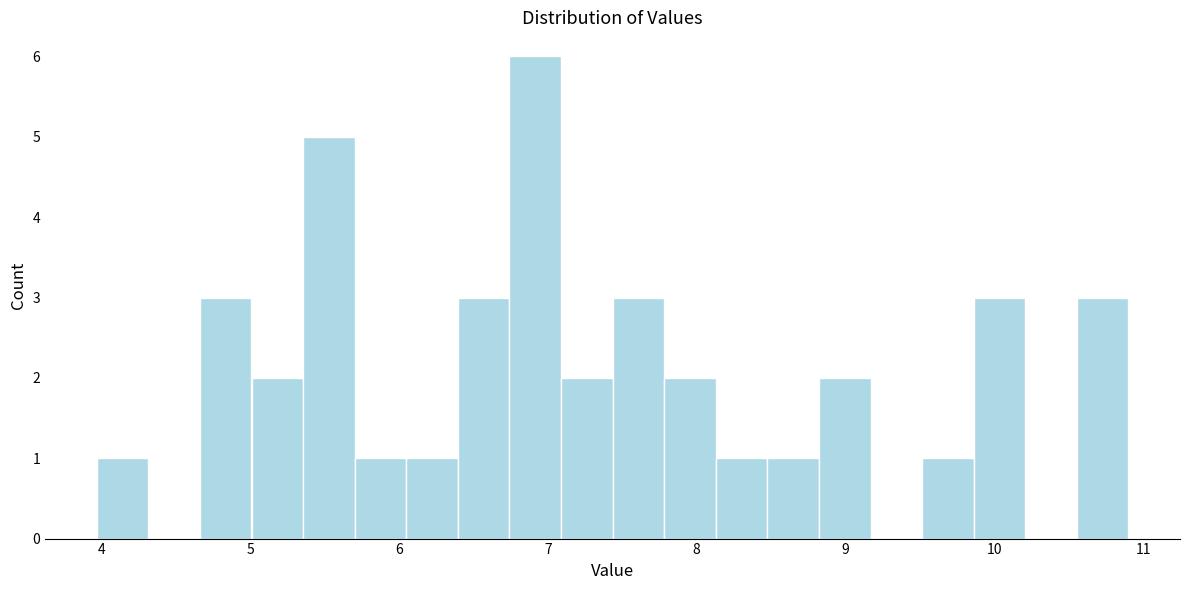

Read against the x-axis, roughly where is the centre of the tallest bar?

6.9